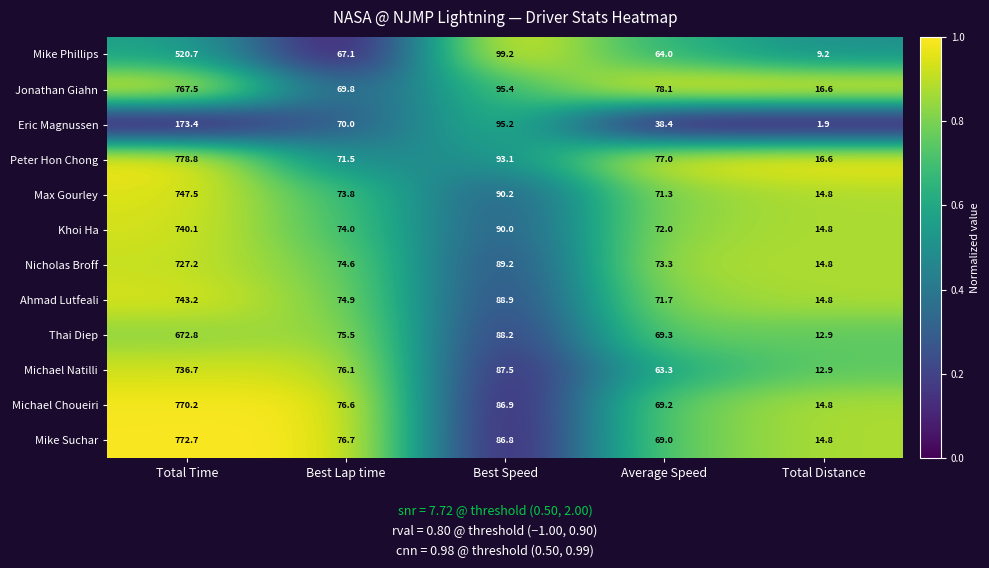

What is the lowest value of the Peter Hon Chong series?

16.6